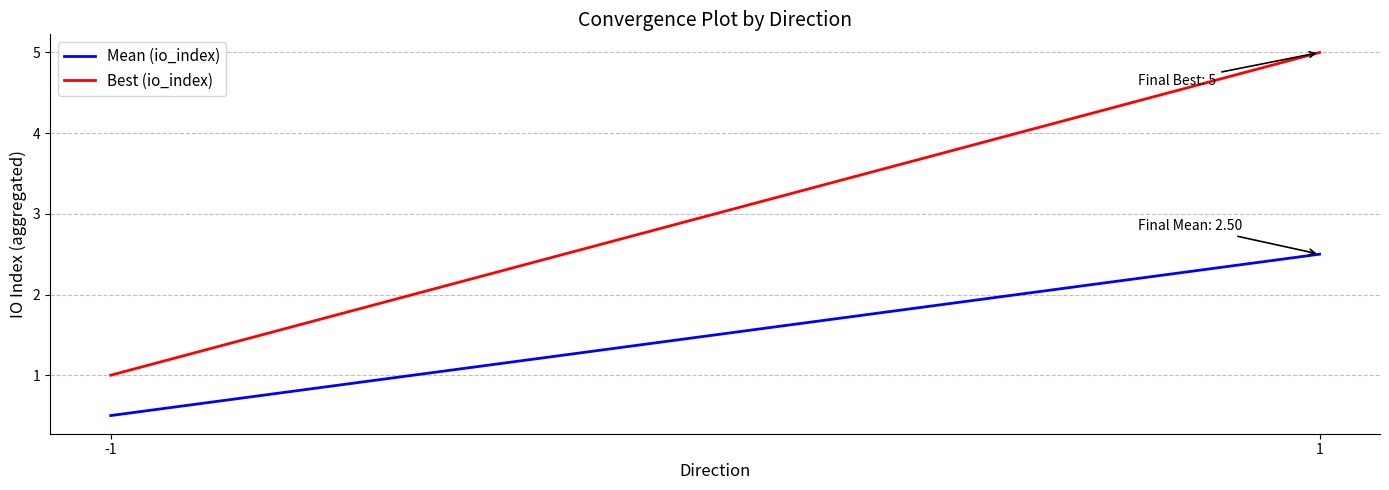

Does the chart display data point markers on the line(s)?

No